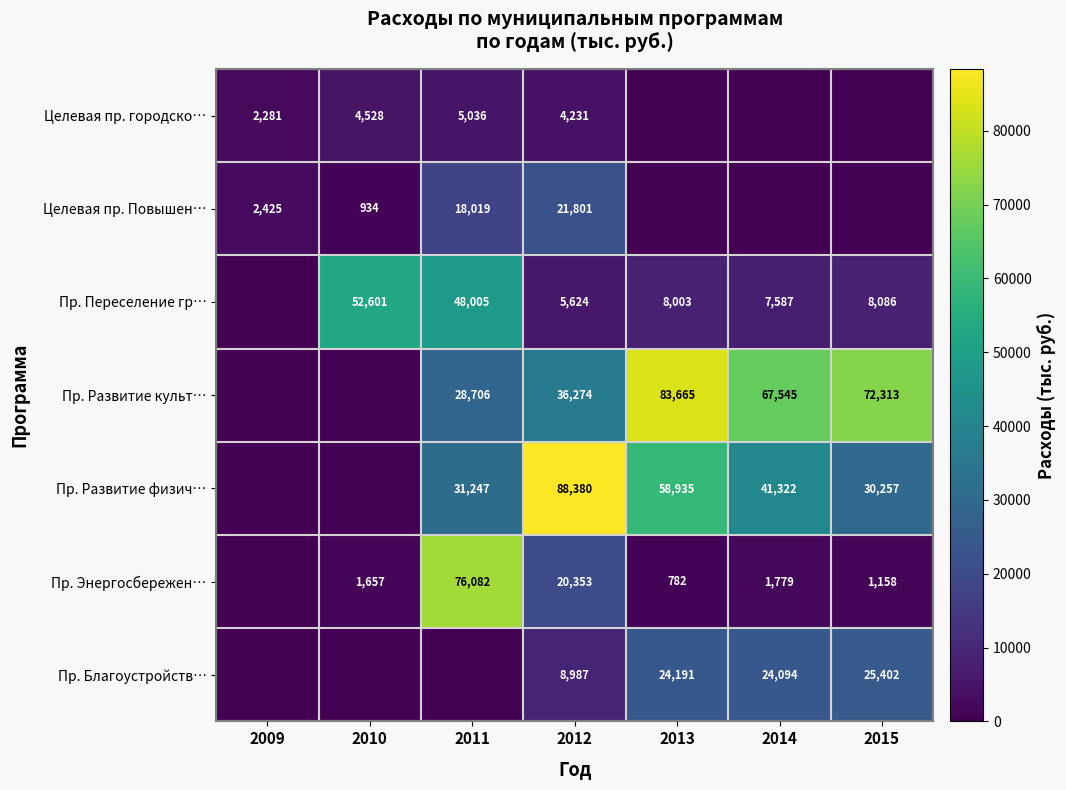

Between 2010 and 2009, which is larger?

2010